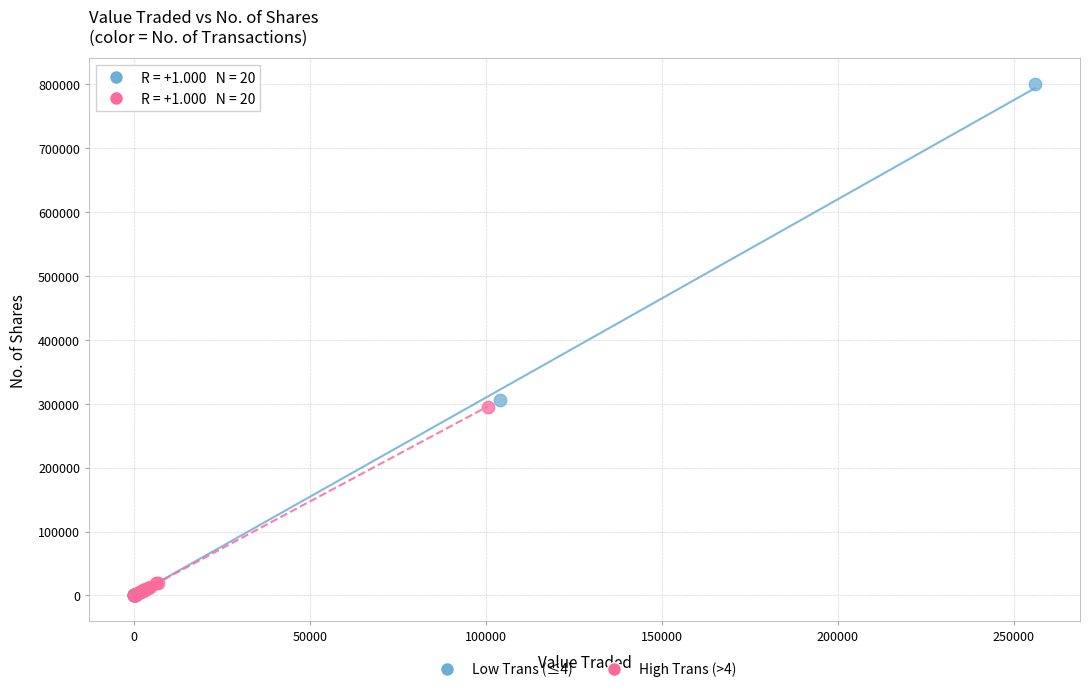

Which series has the widest spread of Y values?

Low Trans (≤4)